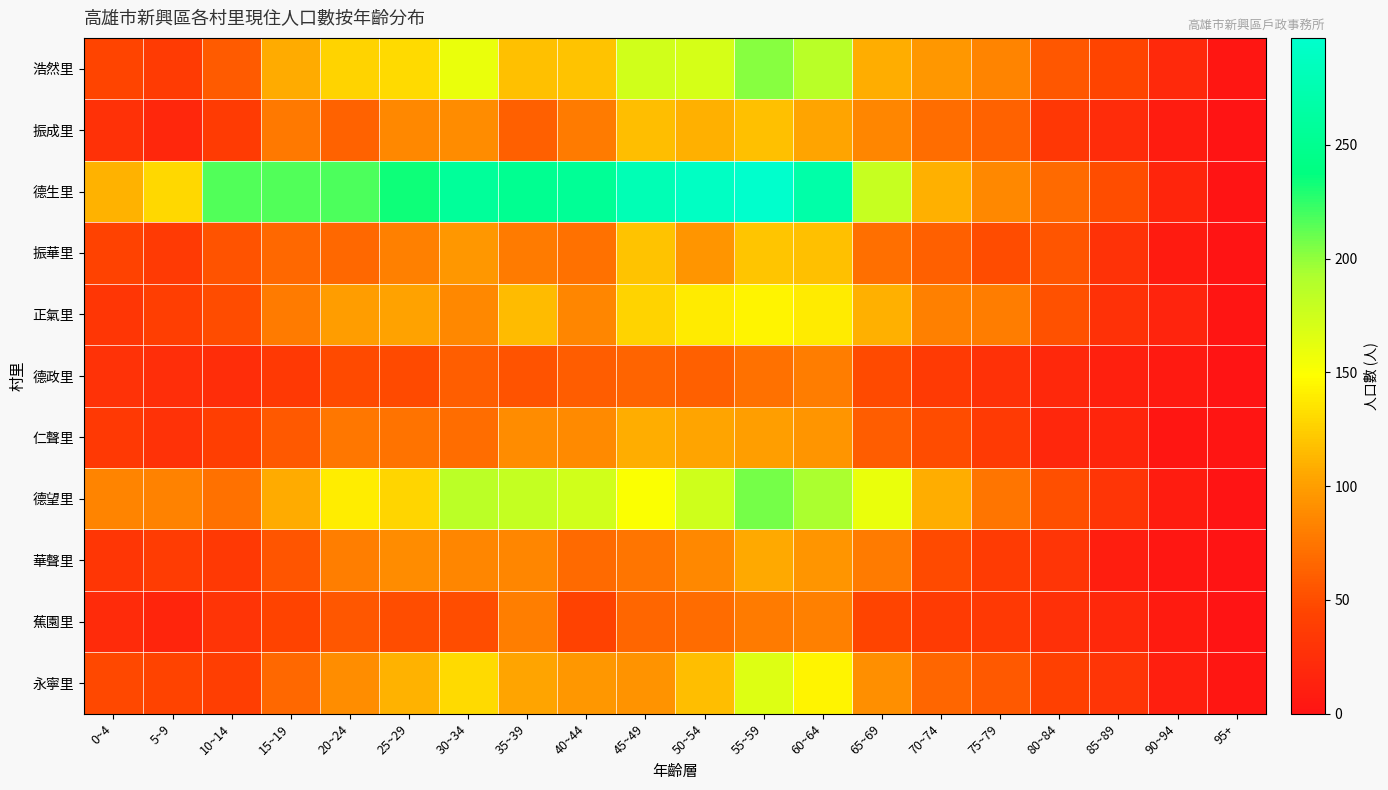

Reading left to right, transcribe all the data shown in this chart.

浩然里: 0~4=45	5~9=37	10~14=59	15~19=107	20~24=127	25~29=131	30~34=160	35~39=118	40~44=119	45~49=174	50~54=171	55~59=202	60~64=186	65~69=108	70~74=96	75~79=84	80~84=56	85~89=45	90~94=20	95+=3
振成里: 0~4=27	5~9=18	10~14=37	15~19=77	20~24=63	25~29=86	30~34=89	35~39=62	40~44=78	45~49=117	50~54=110	55~59=118	60~64=104	65~69=85	70~74=70	75~79=63	80~84=33	85~89=23	90~94=9	95+=0
德生里: 0~4=111	5~9=129	10~14=216	15~19=216	20~24=218	25~29=234	30~34=258	35~39=251	40~44=255	45~49=279	50~54=289	55~59=297	60~64=269	65~69=179	70~74=110	75~79=87	80~84=68	85~89=50	90~94=17	95+=1
振華里: 0~4=42	5~9=35	10~14=54	15~19=67	20~24=67	25~29=82	30~34=96	35~39=78	40~44=72	45~49=119	50~54=95	55~59=120	60~64=118	65~69=71	70~74=62	75~79=49	80~84=55	85~89=28	90~94=8	95+=0
正氣里: 0~4=32	5~9=39	10~14=49	15~19=78	20~24=99	25~29=103	30~34=86	35~39=116	40~44=85	45~49=127	50~54=139	55~59=143	60~64=139	65~69=110	70~74=82	75~79=80	80~84=53	85~89=27	90~94=16	95+=2
德政里: 0~4=28	5~9=25	10~14=24	15~19=34	20~24=48	25~29=48	30~34=61	35~39=54	40~44=60	45~49=64	50~54=62	55~59=72	60~64=79	65~69=48	70~74=35	75~79=27	80~84=19	85~89=12	90~94=6	95+=0
仁聲里: 0~4=34	5~9=29	10~14=39	15~19=58	20~24=76	25~29=74	30~34=70	35~39=89	40~44=88	45~49=108	50~54=104	55~59=100	60~64=95	65~69=60	70~74=49	75~79=35	80~84=18	85~89=17	90~94=3	95+=2
德望里: 0~4=84	5~9=83	10~14=73	15~19=107	20~24=140	25~29=128	30~34=185	35~39=180	40~44=174	45~49=150	50~54=175	55~59=207	60~64=193	65~69=160	70~74=109	75~79=75	80~84=52	85~89=31	90~94=9	95+=1
華聲里: 0~4=32	5~9=38	10~14=34	15~19=55	20~24=81	25~29=89	30~34=85	35~39=85	40~44=68	45~49=75	50~54=86	55~59=106	60~64=95	65~69=78	70~74=48	75~79=36	80~84=31	85~89=10	90~94=4	95+=1
蕉園里: 0~4=21	5~9=17	10~14=30	15~19=44	20~24=56	25~29=50	30~34=50	35~39=81	40~44=42	45~49=65	50~54=69	55~59=78	60~64=82	65~69=45	70~74=36	75~79=34	80~84=26	85~89=19	90~94=7	95+=0
永寧里: 0~4=47	5~9=44	10~14=39	15~19=67	20~24=90	25~29=111	30~34=130	35~39=104	40~44=96	45~49=93	50~54=117	55~59=167	60~64=143	65~69=91	70~74=66	75~79=57	80~84=41	85~89=31	90~94=11	95+=3